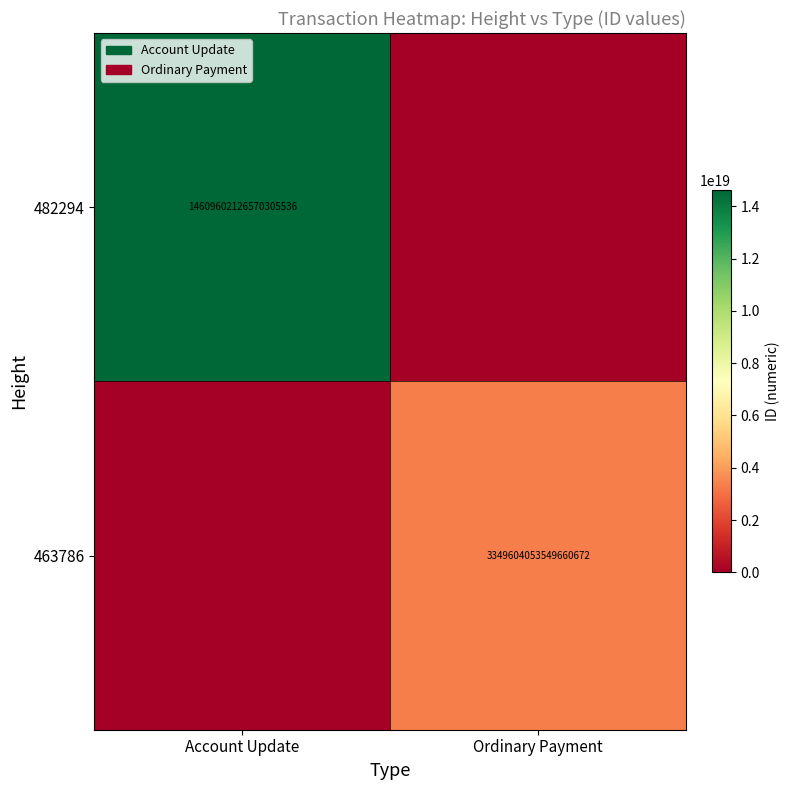

True or false: 482294 has a value of 14609602126570305536 at Account Update.

True